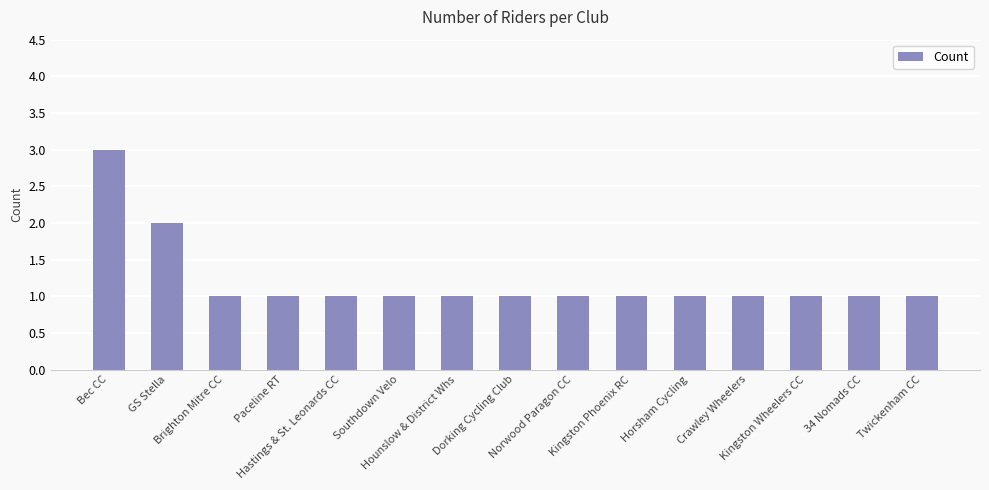

What is the average value?

1